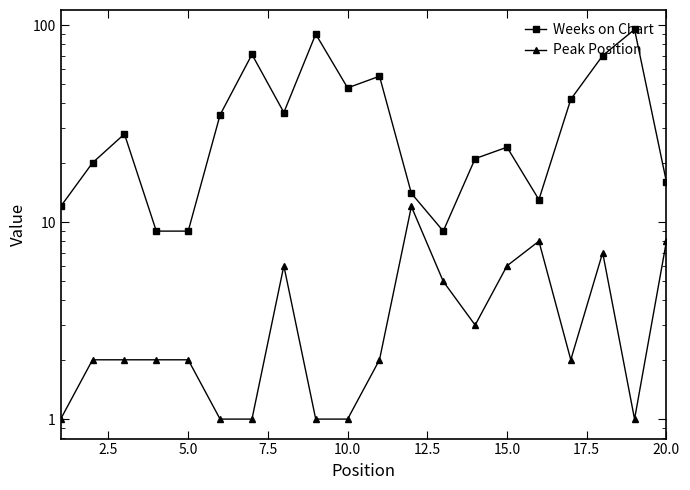

True or false: Peak Position and Weeks on Chart intersect in this chart.

False